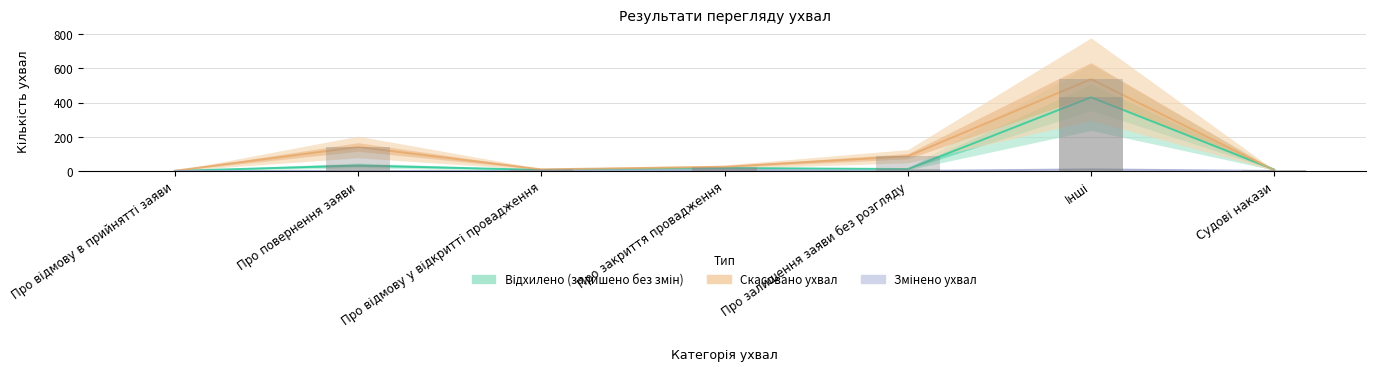

How many values in the Змінено ухвал series exceed 0?

2